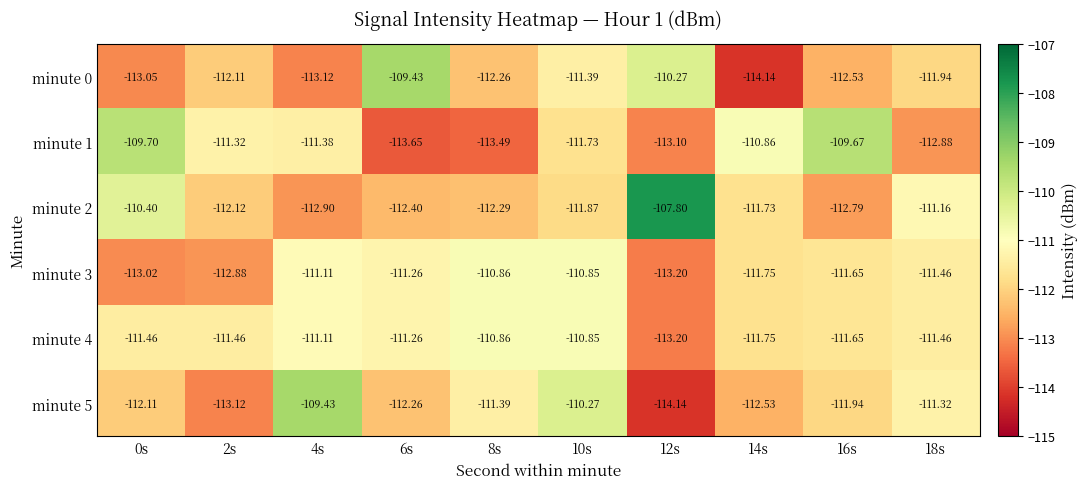

Is the value of minute 3 at 14s greater than the value of minute 2 at 10s?

Yes